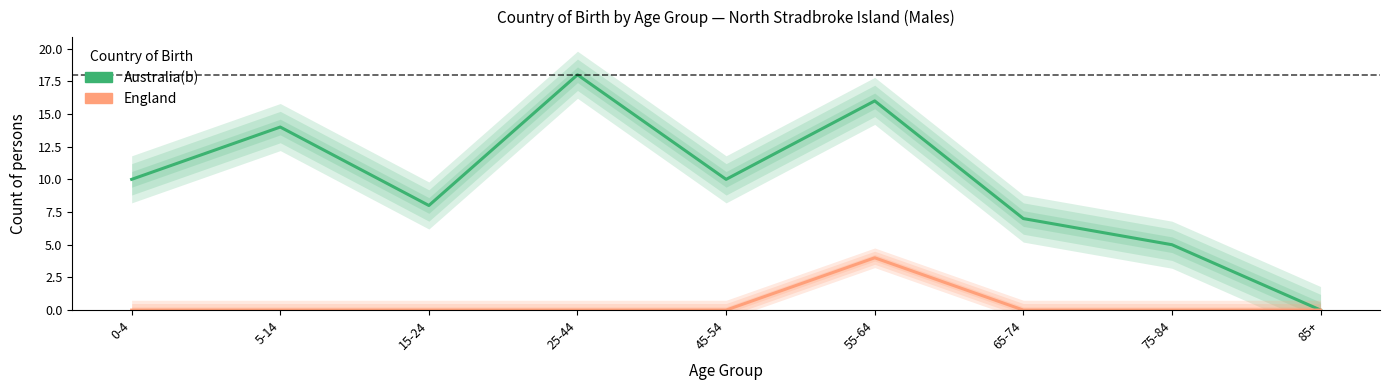

At which label does England reach its minimum?

0-4